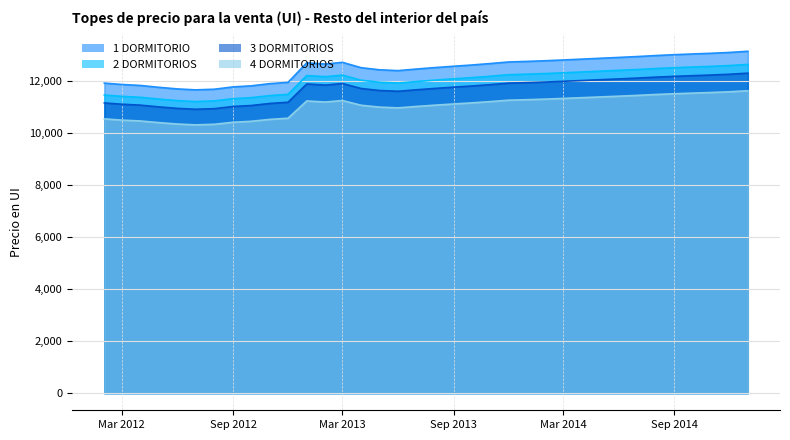

What is the label of the 34th point from the left?

2014-11-01